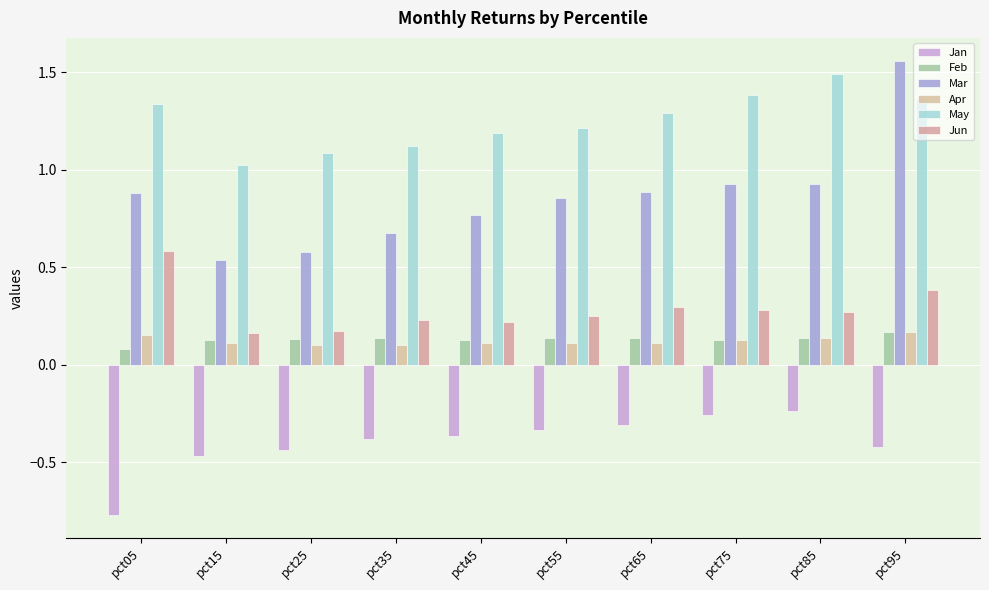

How many groups of bars are there?

10